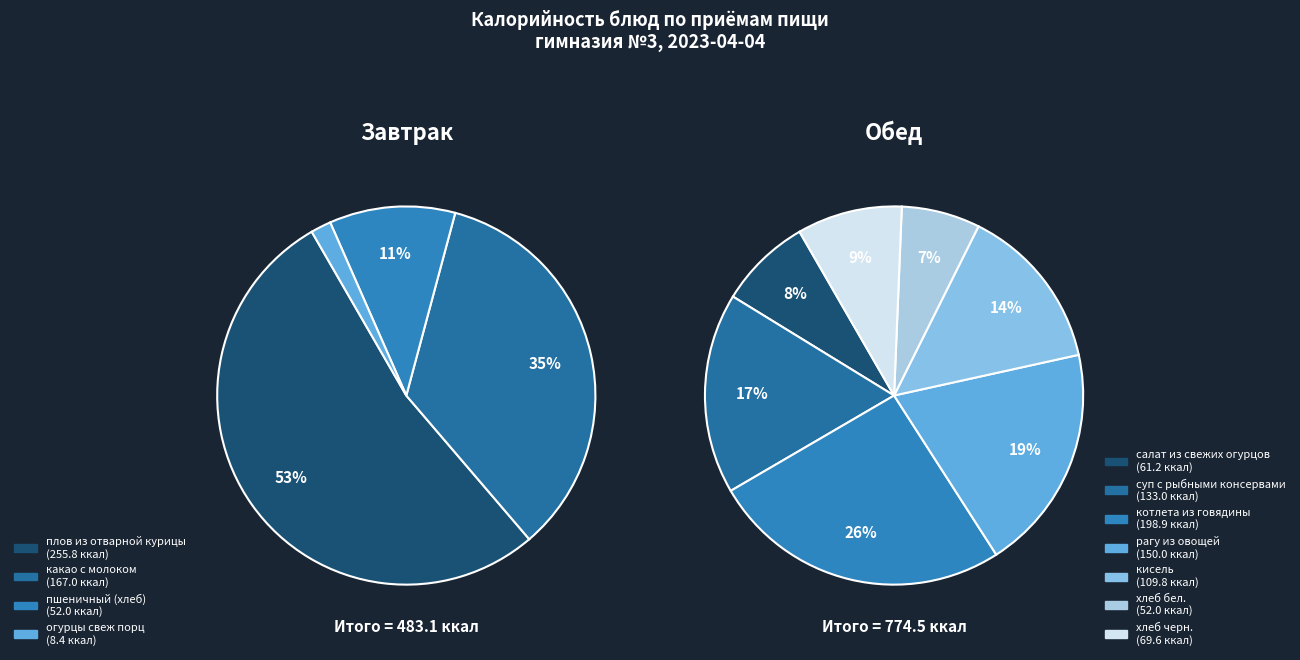

Rank the categories by value from lowest to highest.

огурцы свеж порц, пшеничный (хлеб), хлеб бел., салат из свежих огурцов, хлеб черн., кисель, суп с рыбными консервами, рагу из овощей, какао с молоком, котлета из говядины, плов из отварной курицы